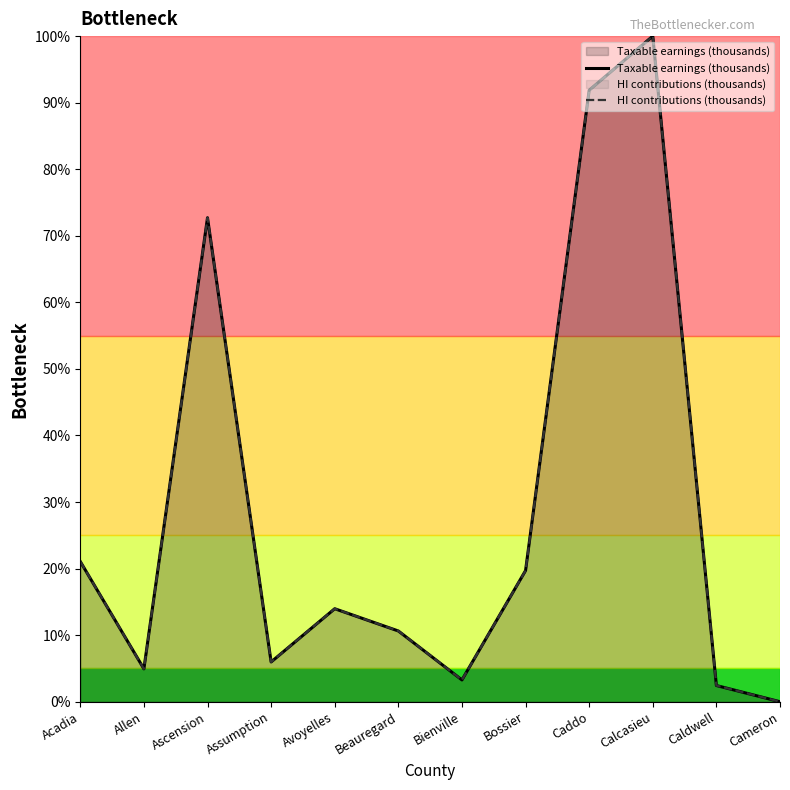

What is the label of the 3rd point from the left?

Ascension